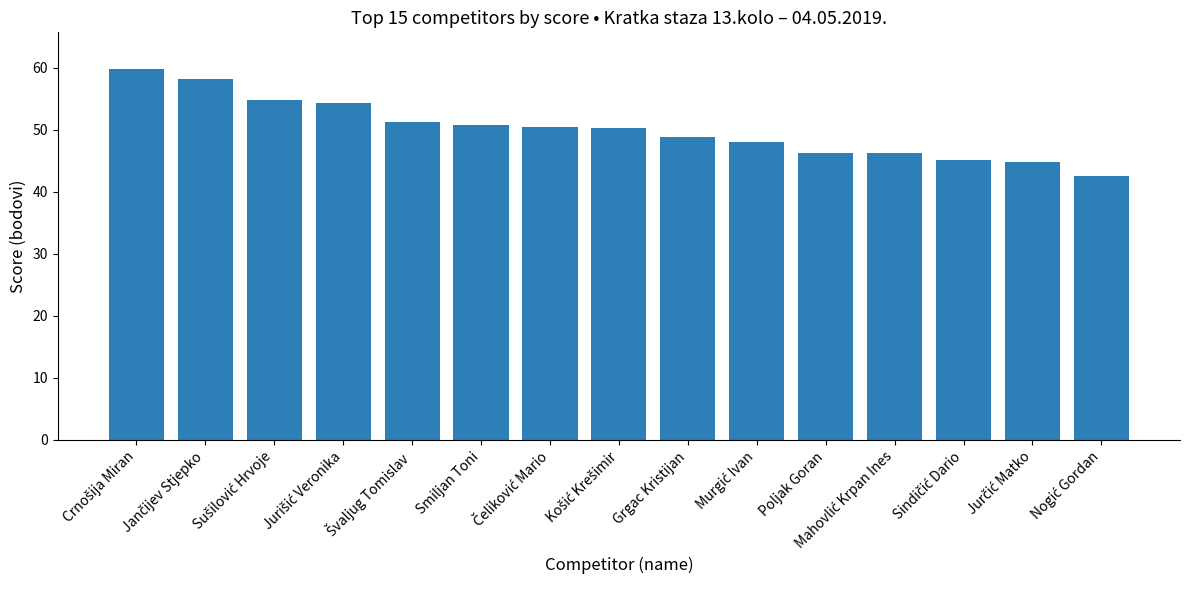

What is the minimum value shown in the chart?

42.6